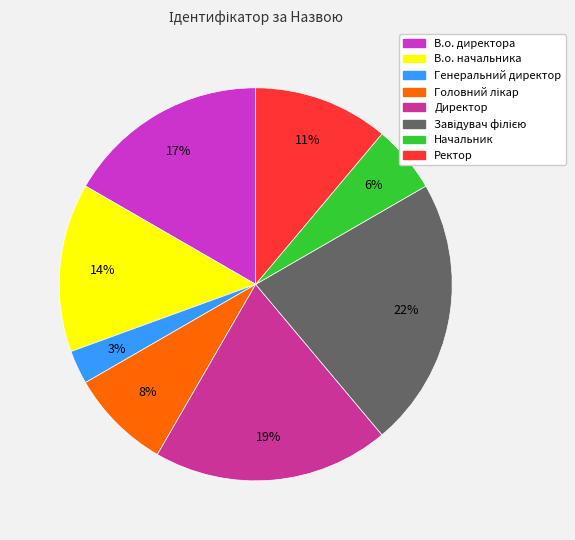

To the nearest percent, what is the average slice percentage?

12%